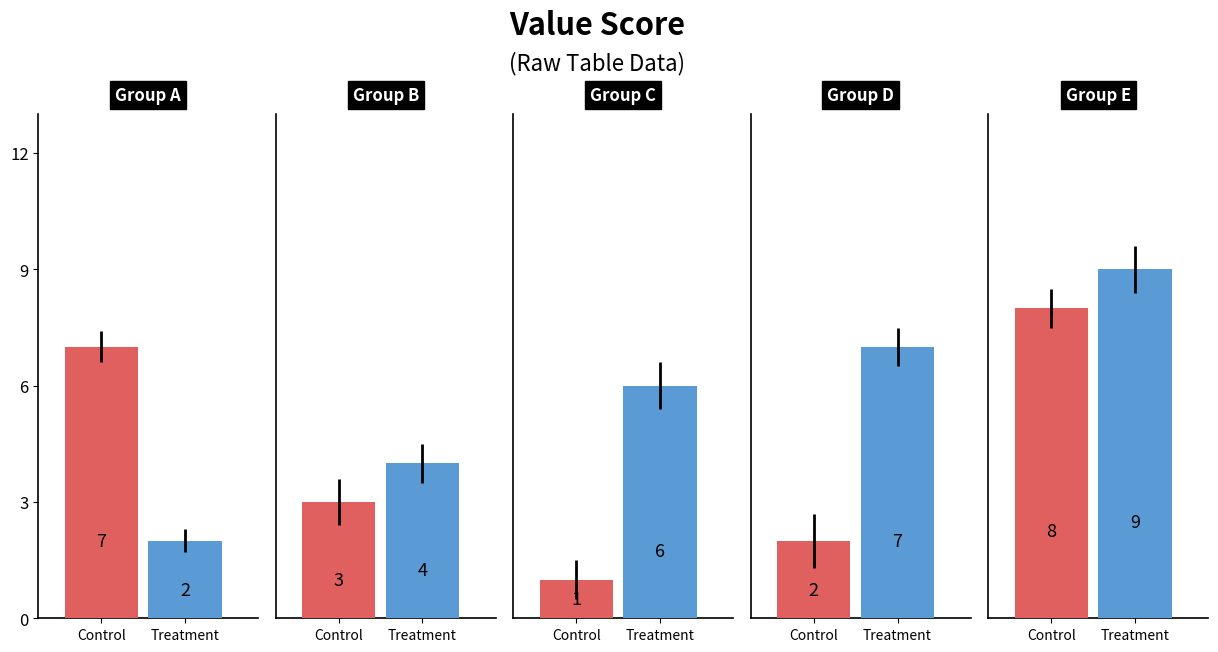

Rank the series at 8 from highest to lowest value.

Treatment, Control